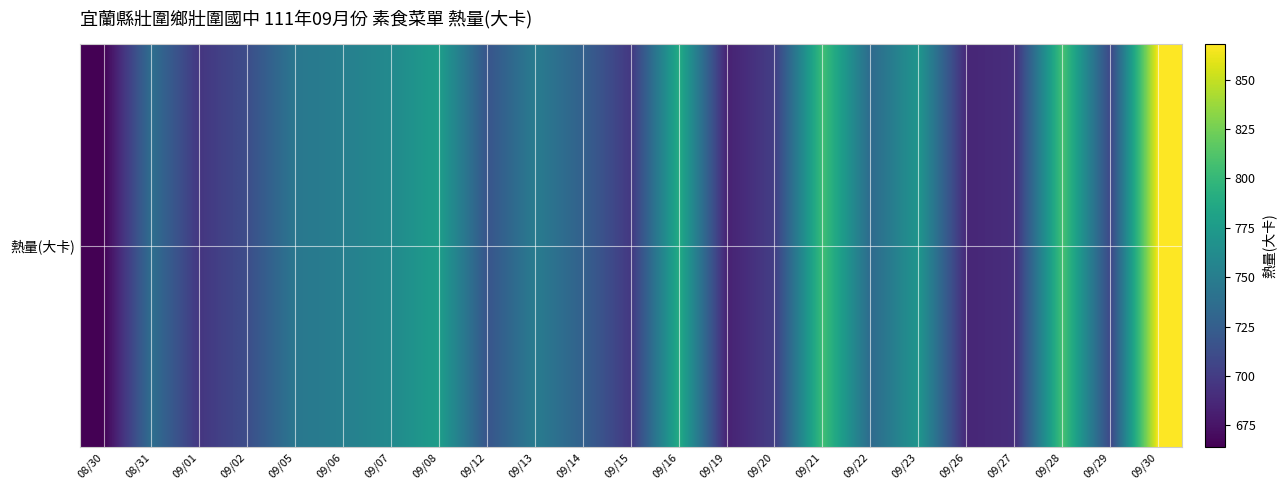

Which has a higher value, 09/26 or 09/21?

09/21